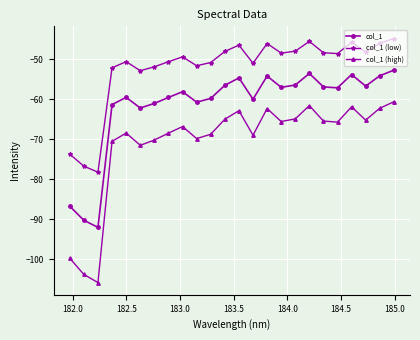

Is this an area chart (filled region under the line)?

No